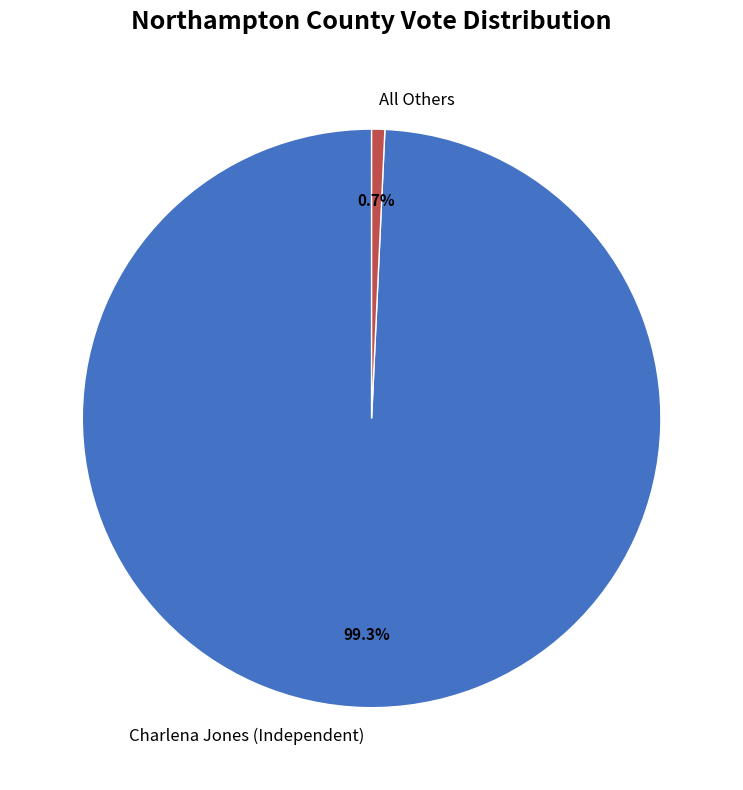

Approximately how many times larger is the value at Charlena Jones (Independent) compared to All Others?

135.5